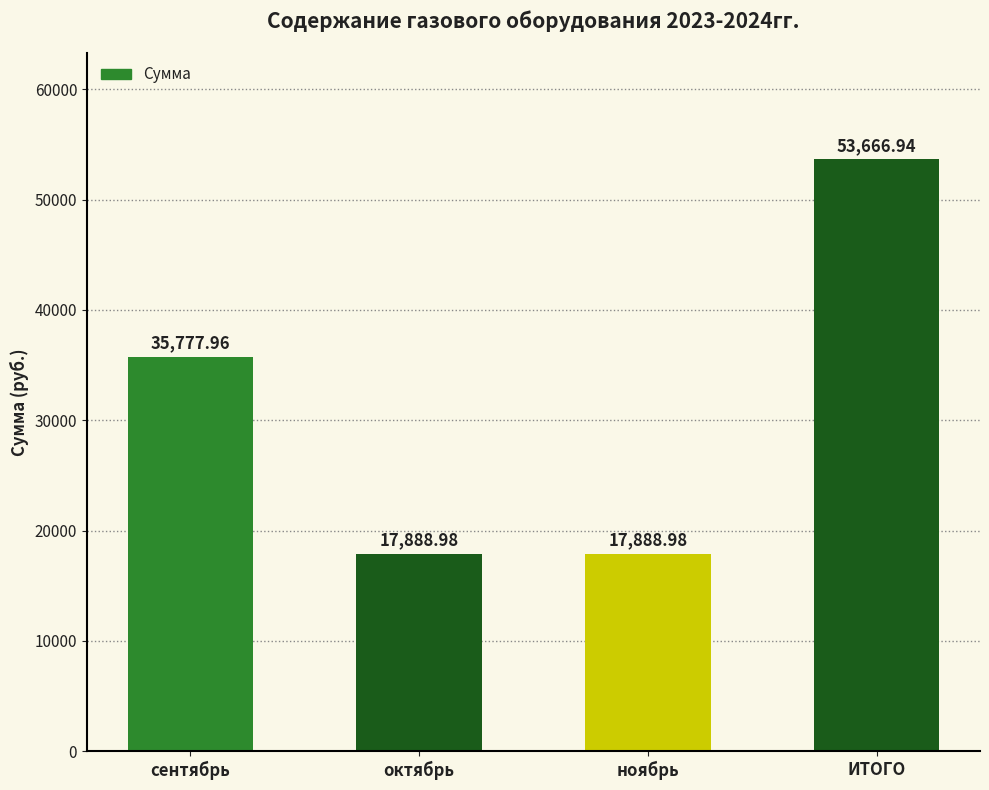

Which category has the highest value across all series?

ИТОГО